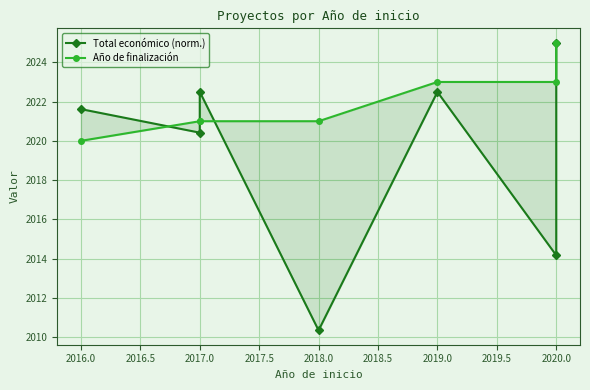

Reading left to right, what are all the values shown in this chart?

Total económico (norm.): 2021.6	2020.4	2022.5	2010.3	2022.5	2014.2	2025.0
Año de finalización: 2020.0	2021.0	2021.0	2021.0	2023.0	2023.0	2025.0